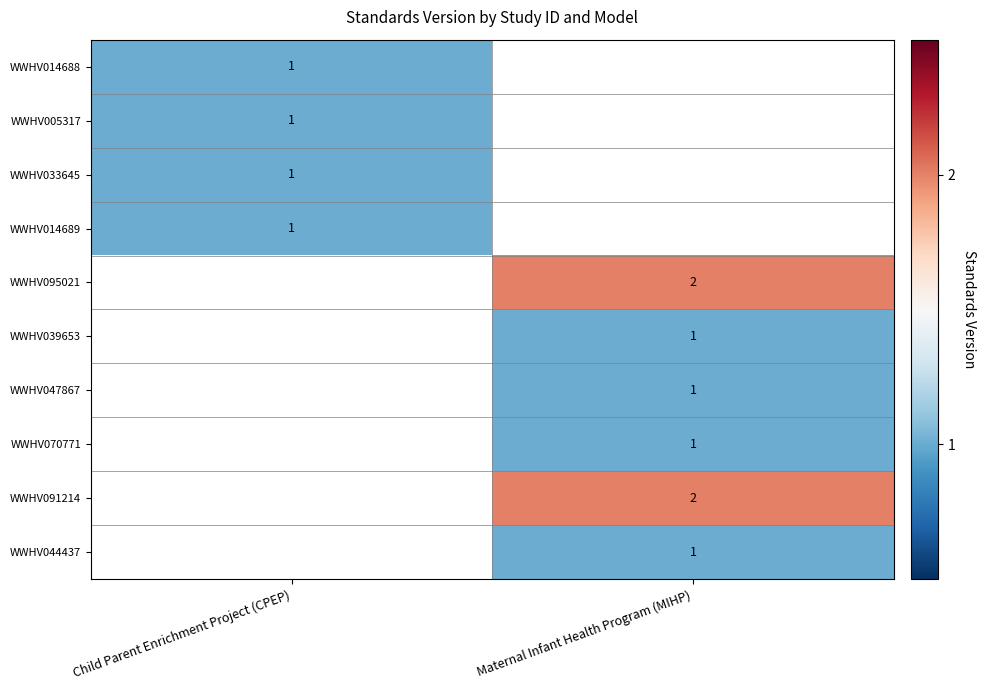

The value of WWHV047867 at Maternal Infant Health Program (MIHP) is 2. True or false?

False